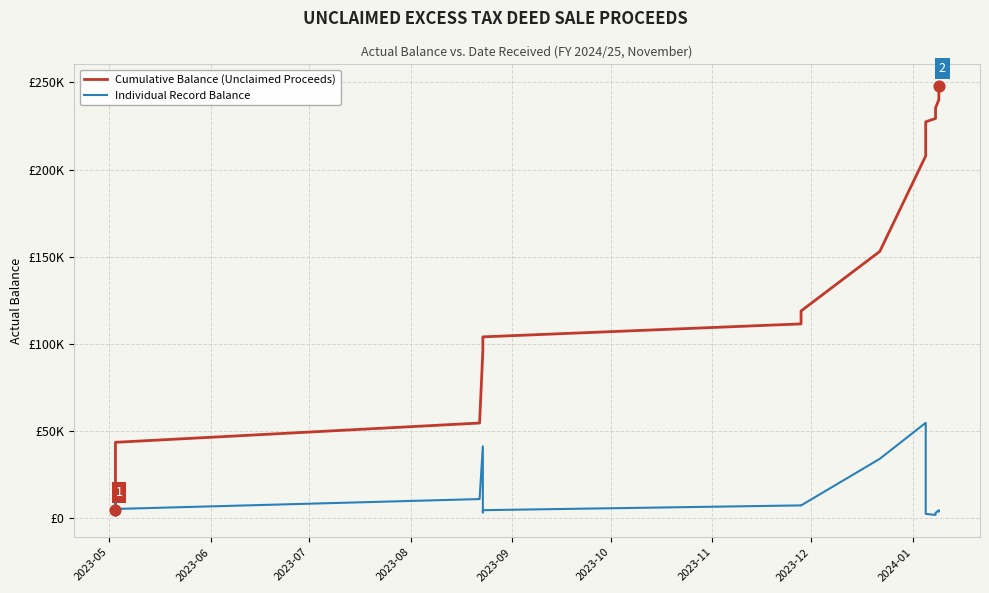

Which series has the widest spread of Y values?

Cumulative Balance (Unclaimed Proceeds)